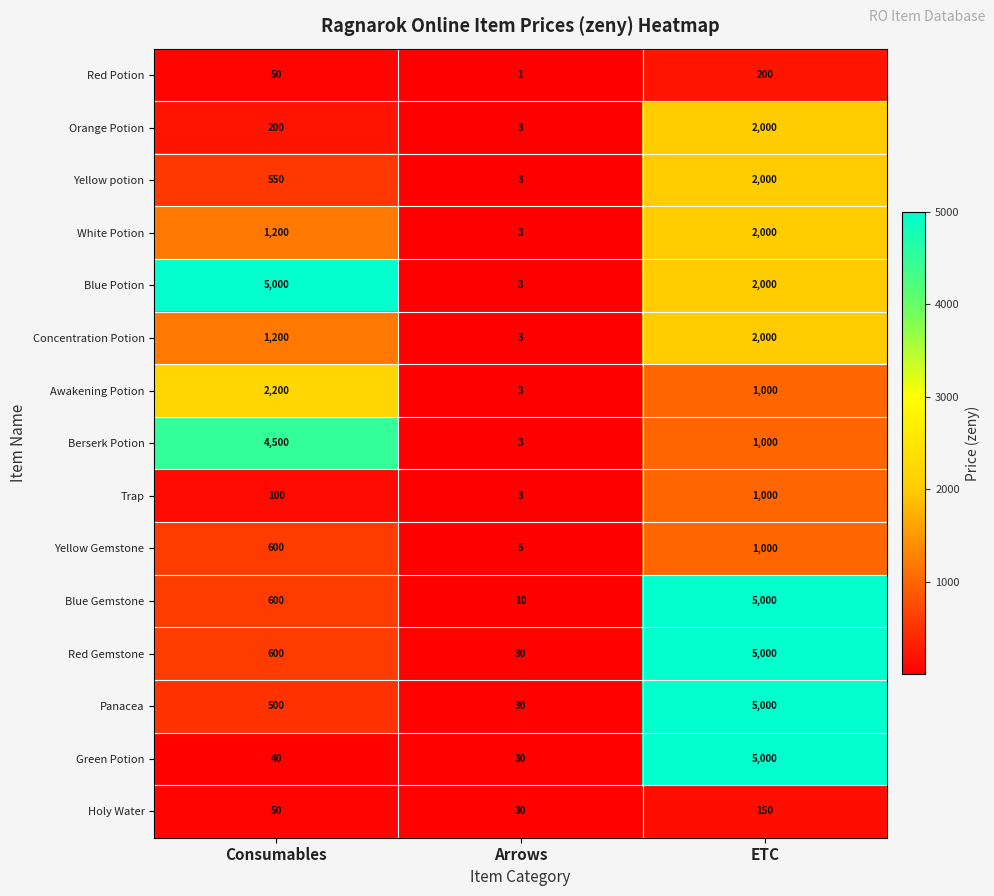

What is the sum of all Orange Potion values?

2203